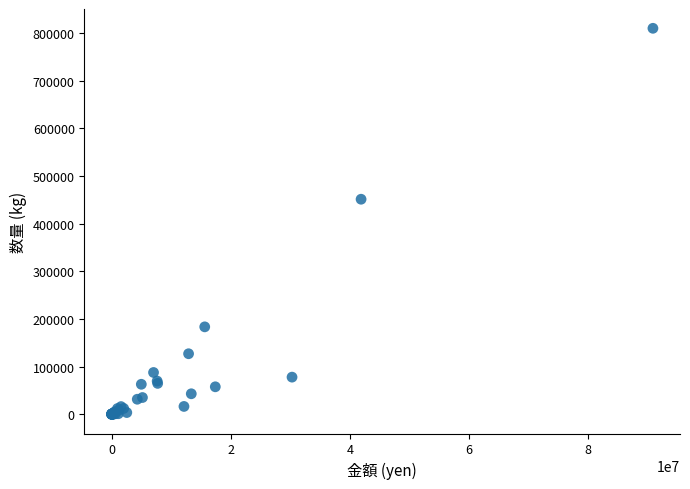

What Y value in the scatter plot is closest to 404956?

451172